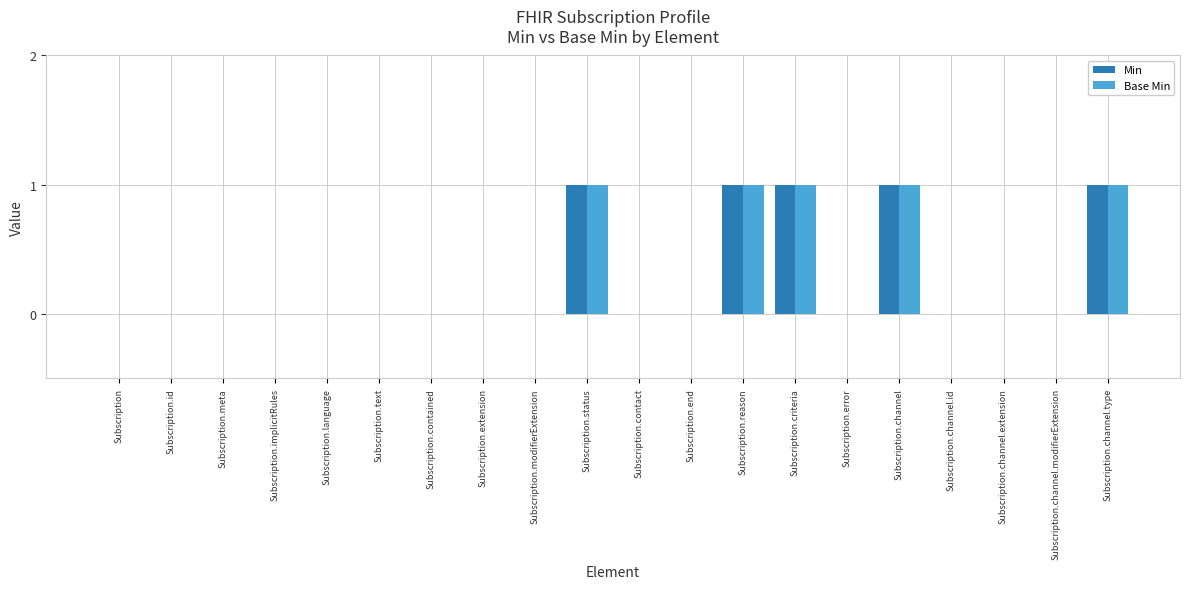

What is the sum of all Base Min values?

5